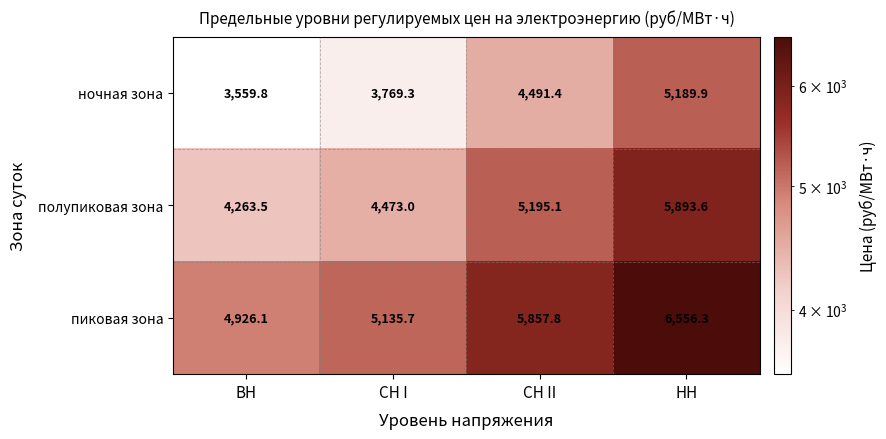

List the series in order of their overall mean, highest first.

пиковая зона, полупиковая зона, ночная зона